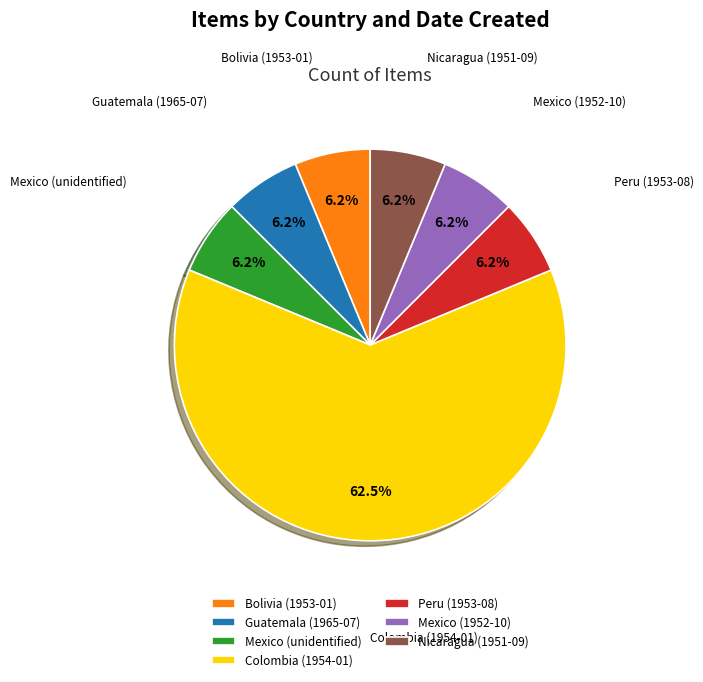

Combined, do Guatemala (1965-07) and Bolivia (1953-01) account for over 50%?

No